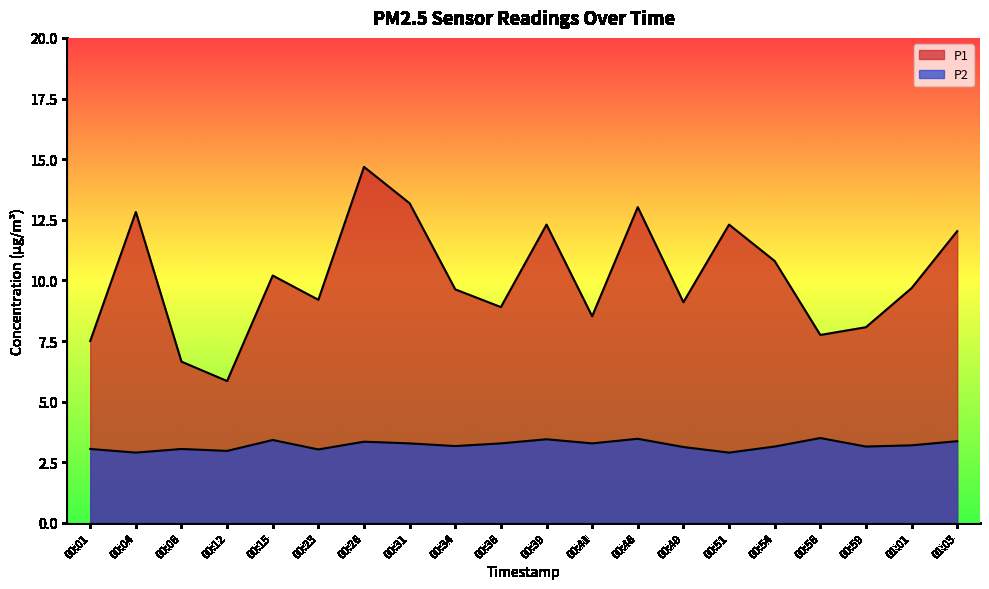

Which series has the largest range (max minus min)?

P1